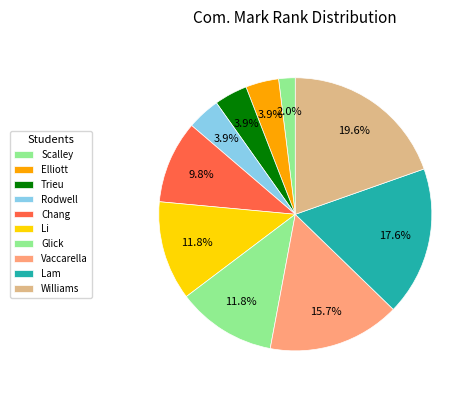

Which category has the smallest portion of the pie?

Christopher Kenneth Scalley